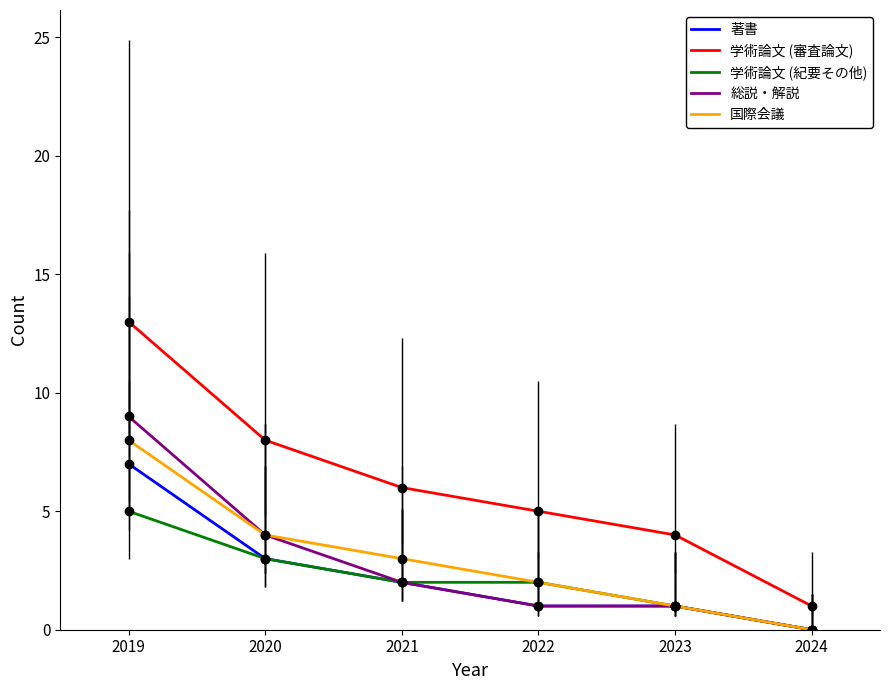

What is the highest value of the 学術論文 (紀要その他) series?

5